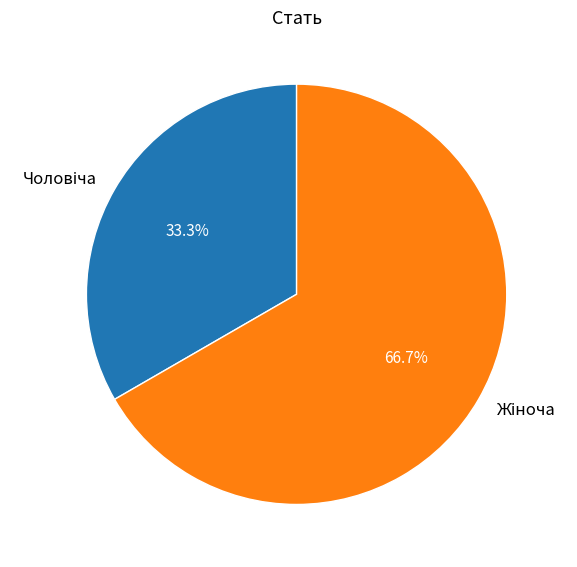

Is there a majority slice in this chart?

Yes